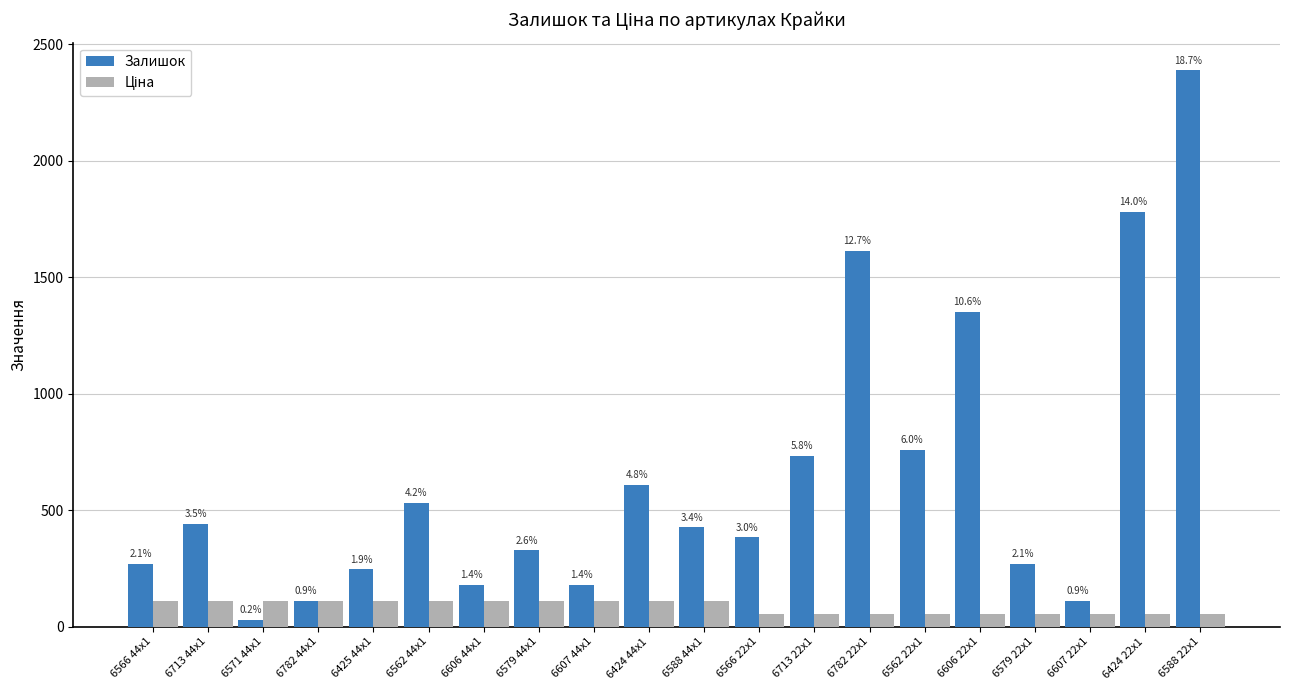

What is the label of the 12th bar from the left?

6566 22x1